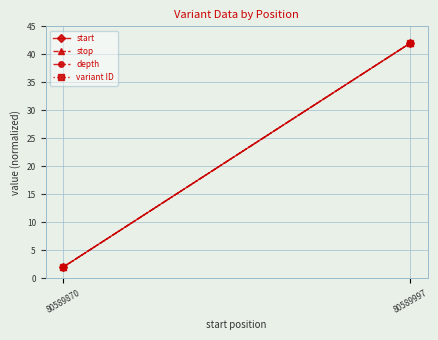

The depth series shows 2 at 80589870. True or false?

True